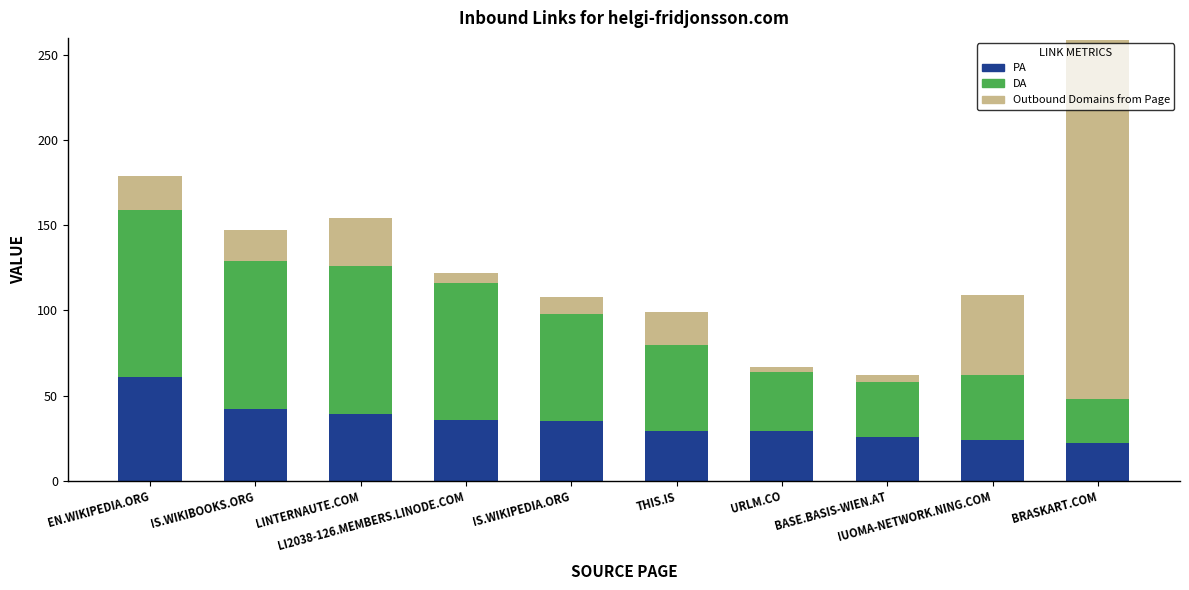

What is the highest value of the PA series?

61